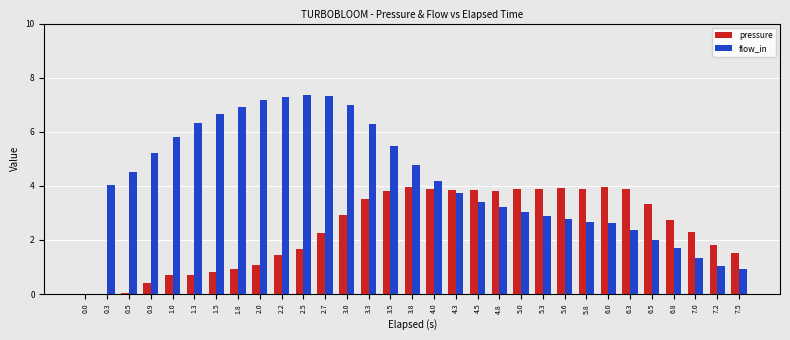

Which series has the largest total across all categories?

flow_in